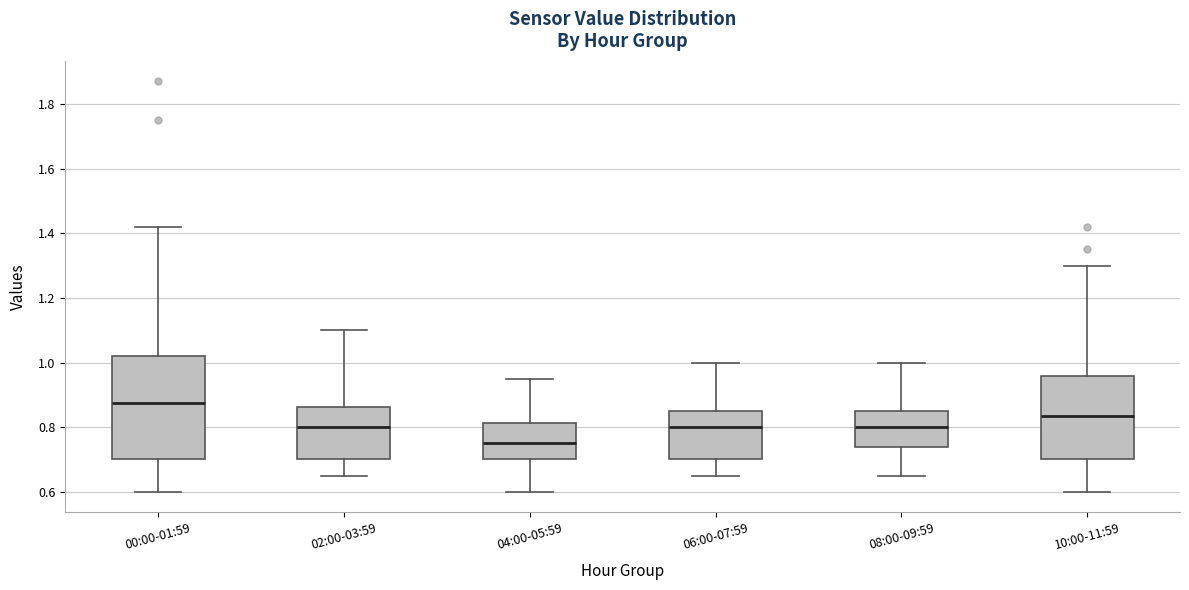

Where does the lower whisker of the box for 08:00-09:59 end on the y-axis? The values are not printed on the chart, so give them approximately, as read against the axis.

0.66